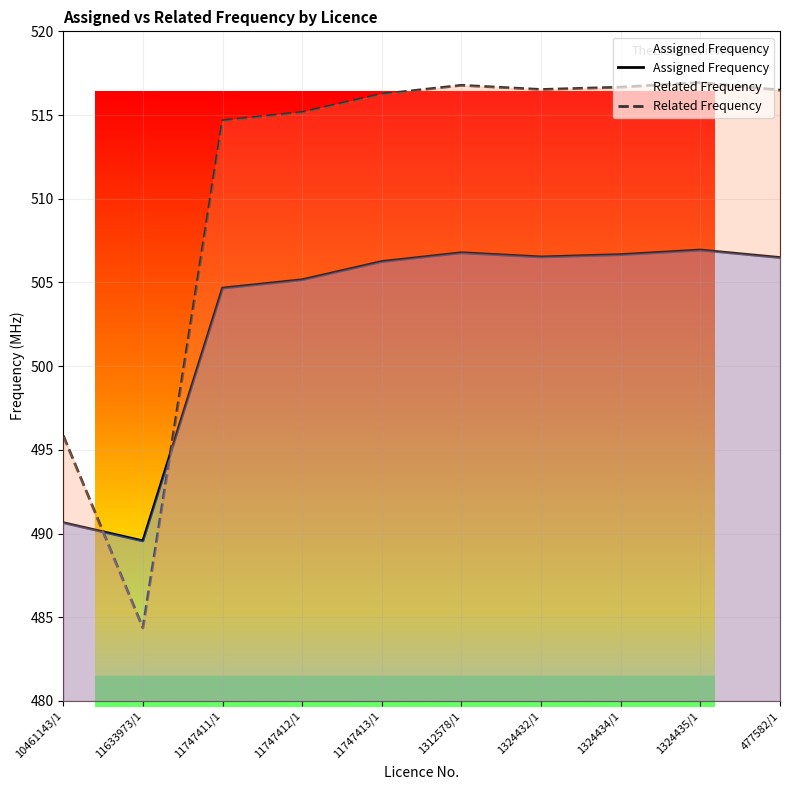

What is the difference between the Assigned Frequency values at 11747412/1 and 10461143/1?

14.5